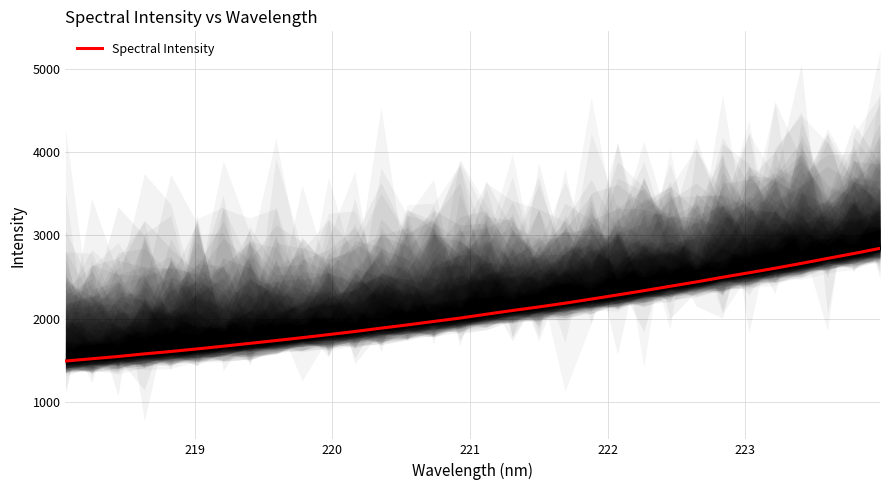

How many values are below 2051?

16